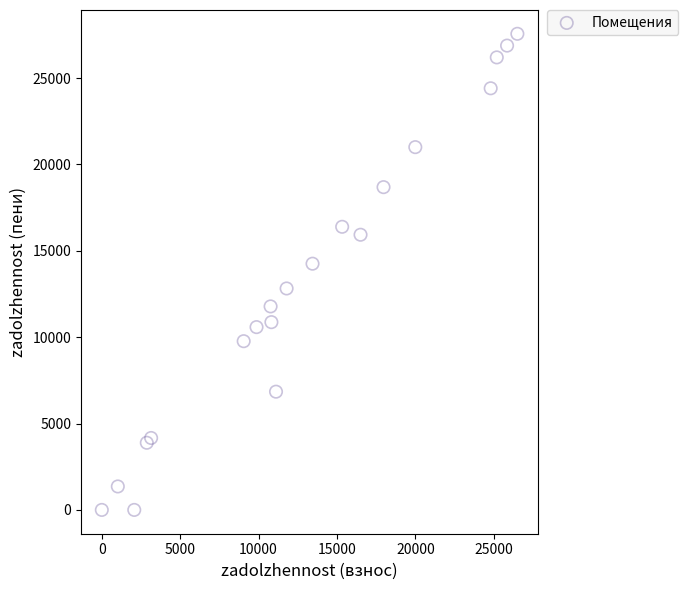

What Y value in the scatter plot is closest to 13783?

14256.5